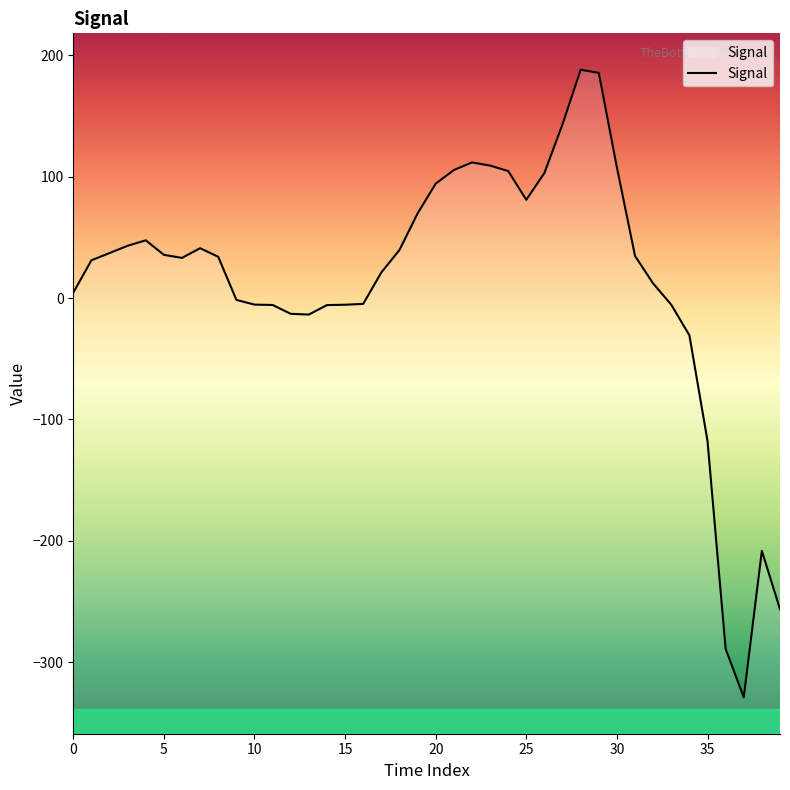

How many interior local valleys (lower than both neighbors) does the data have?

4